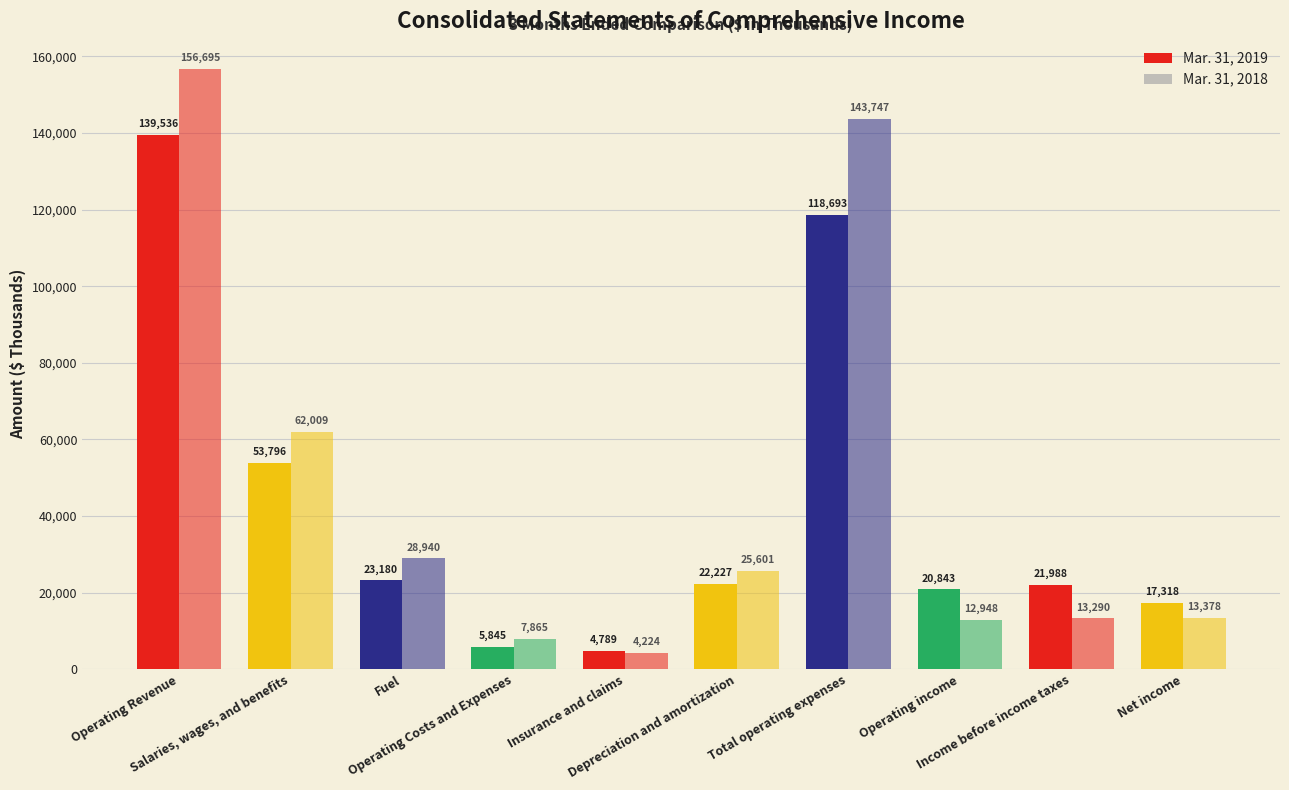

What position from the left is Income before income taxes?

9